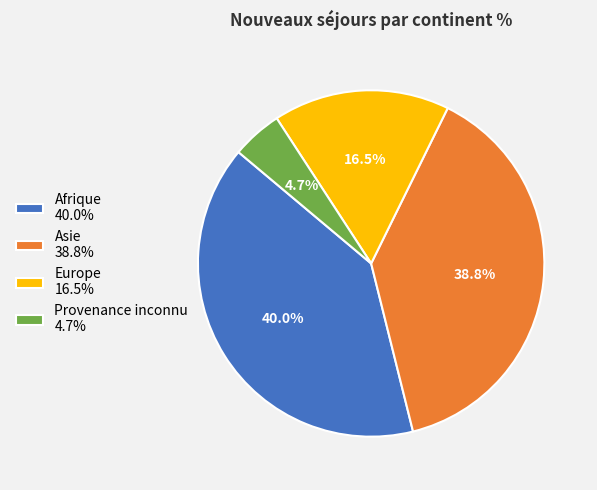

How many slices are in this pie chart?

4